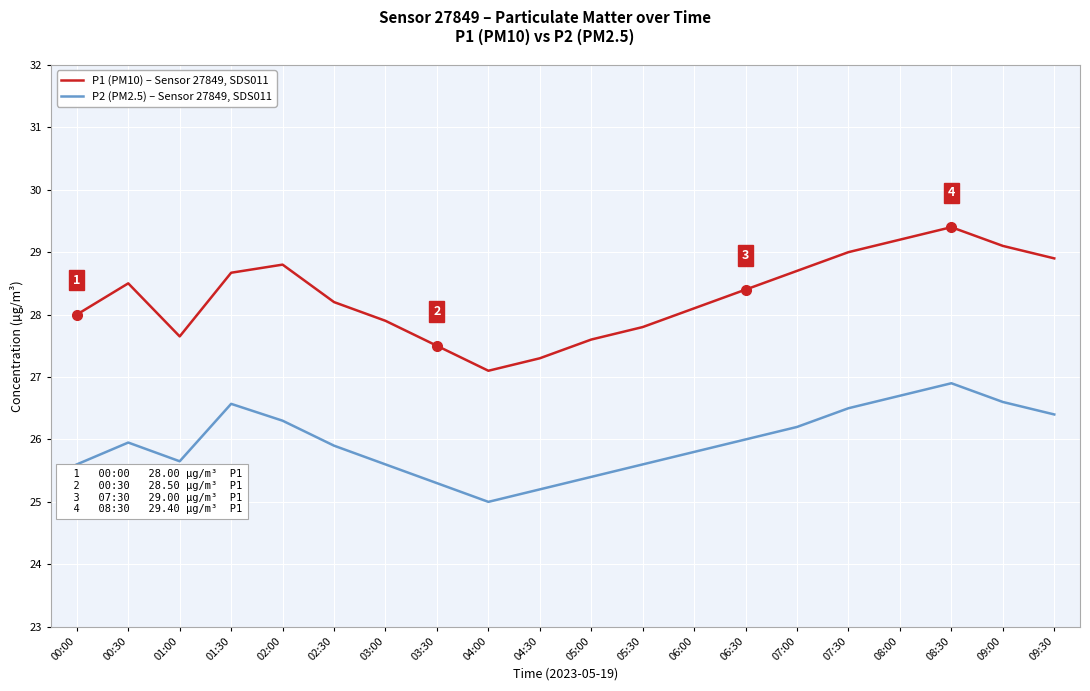

What is the minimum value shown in the chart?

25.0